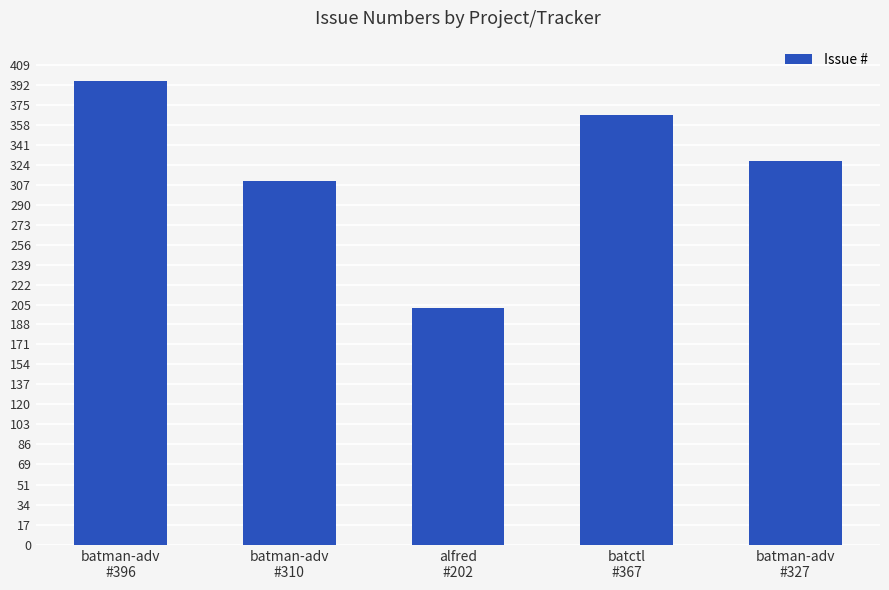

What is the value of the 3rd bar from the left?

202